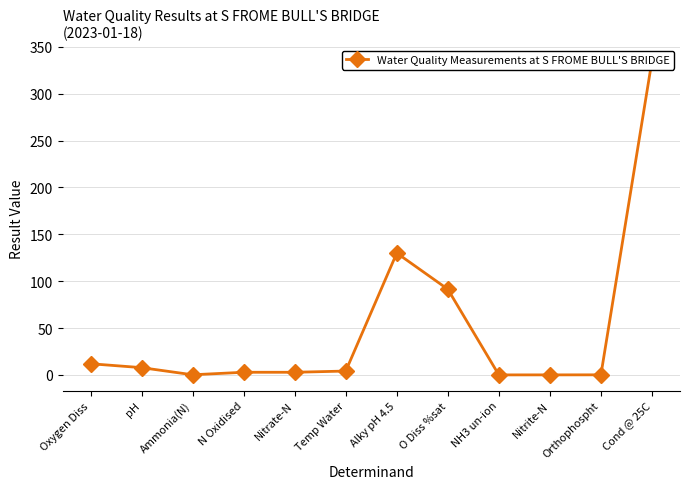

At which category does the chart reach its peak across all series?

Cond @ 25C